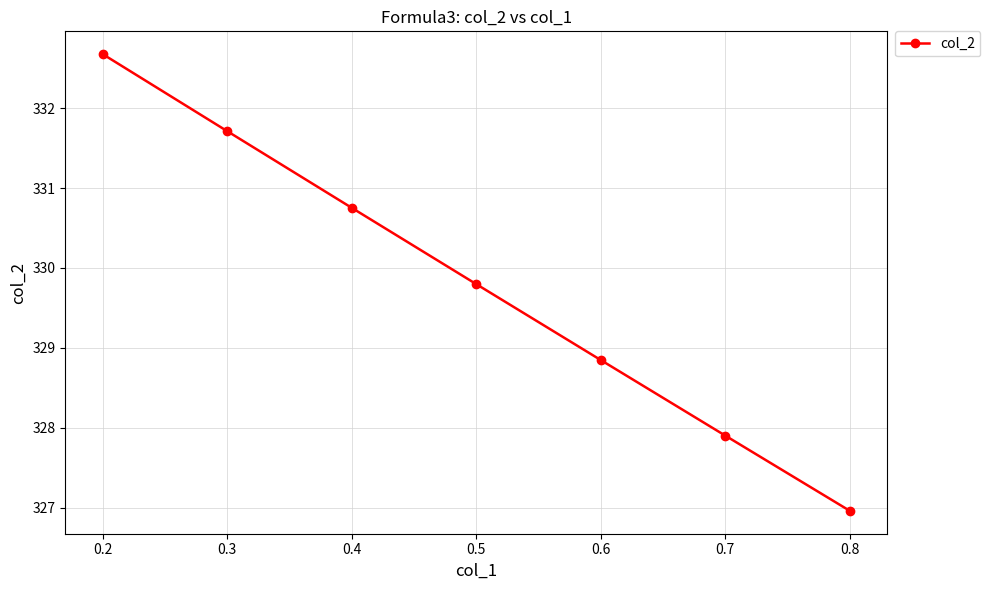

What is the ratio of the value at 0.5 to the value at 0.4?

1.0